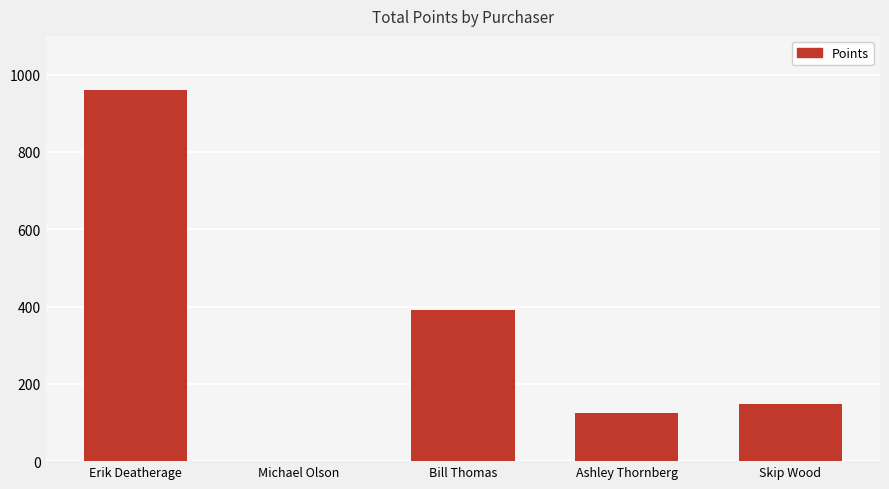

Reading right to left, list all the values displayed in this chart.

Skip Wood=148	Ashley Thornberg=125	Bill Thomas=390	Michael Olson=0	Erik Deatherage=960